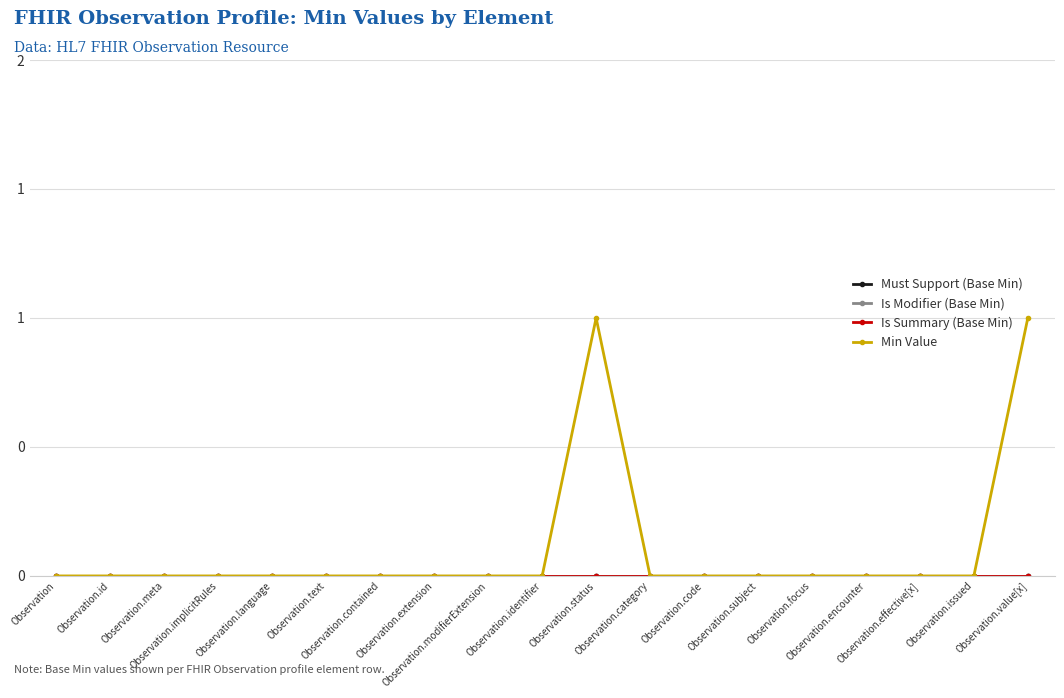

Is this an area chart (filled region under the line)?

No